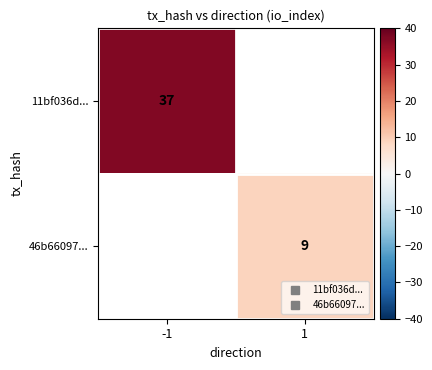

True or false: 11bf036d... has a value of 19.3 at -1.

False